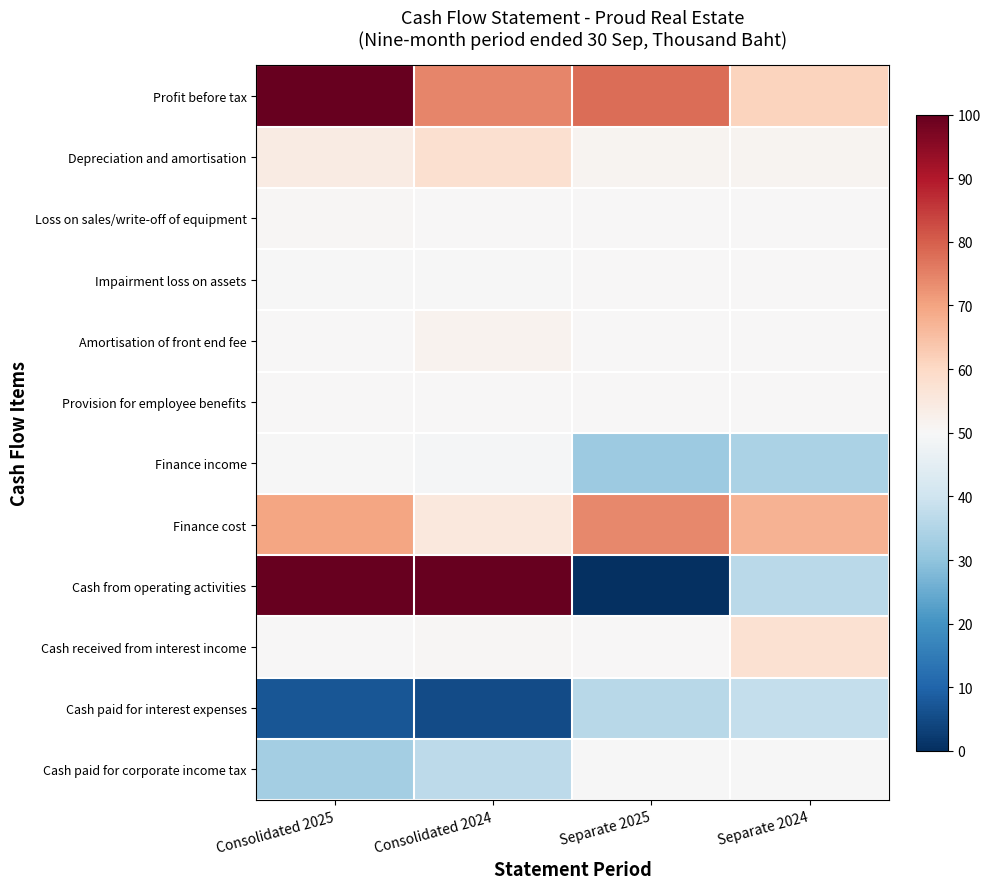

Reading left to right, transcribe all the data shown in this chart.

Profit before tax: Consolidated 2025=270930	Consolidated 2024=106337	Separate 2025=123056	Separate 2024=48720
Depreciation and amortisation: Consolidated 2025=18814	Consolidated 2024=35485	Separate 2025=6095	Separate 2024=6491
Loss on sales/write-off of equipment: Consolidated 2025=3399	Consolidated 2024=0	Separate 2025=44	Separate 2024=102
Impairment loss on assets: Consolidated 2025=-393	Consolidated 2024=-239	Separate 2025=0	Separate 2024=386
Amortisation of front end fee: Consolidated 2025=242	Consolidated 2024=8045	Separate 2025=572	Separate 2024=770
Provision for employee benefits: Consolidated 2025=1410	Consolidated 2024=1041	Separate 2025=1410	Separate 2024=1041
Finance income: Consolidated 2025=-1479	Consolidated 2024=-2424	Separate 2025=-80125	Separate 2024=-70106
Finance cost: Consolidated 2025=86536	Consolidated 2024=23081	Separate 2025=105736	Separate 2024=75870
Cash from operating activities: Consolidated 2025=2294470	Consolidated 2024=355682	Separate 2025=-467235	Separate 2024=-59266
Cash received from interest income: Consolidated 2025=1479	Consolidated 2024=2424	Separate 2025=524	Separate 2024=33368
Cash paid for interest expenses: Consolidated 2025=-187643	Consolidated 2024=-195288	Separate 2025=-60462	Separate 2024=-51732
Cash paid for corporate income tax: Consolidated 2025=-73948	Consolidated 2024=-57147	Separate 2025=-37	Separate 2024=-655